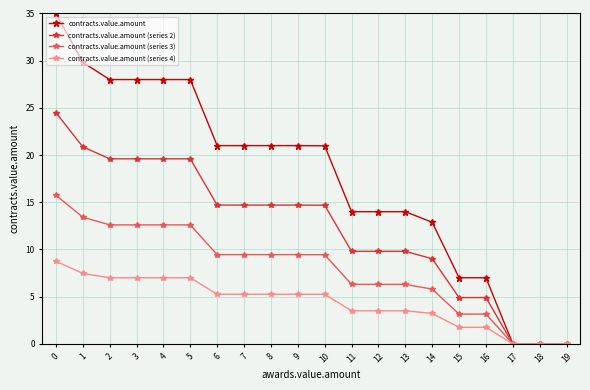

What is the value of the contracts.value.amount (series 2) point at the 2nd from the left?

20.9